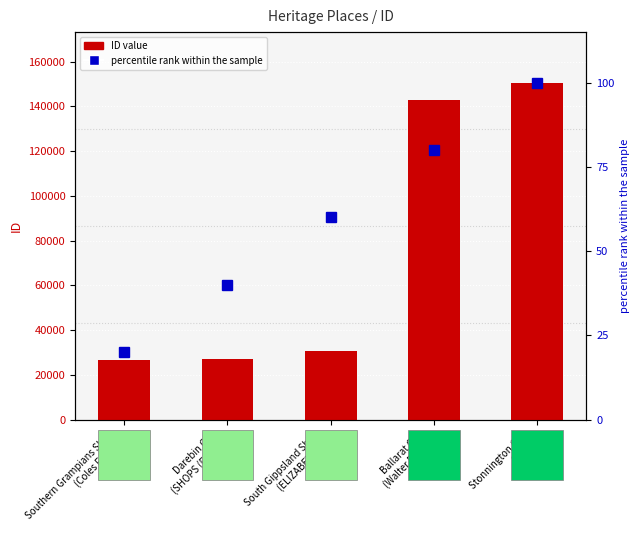

Is it true that ID value equals 150627 at Stonnington City
Shops?

True